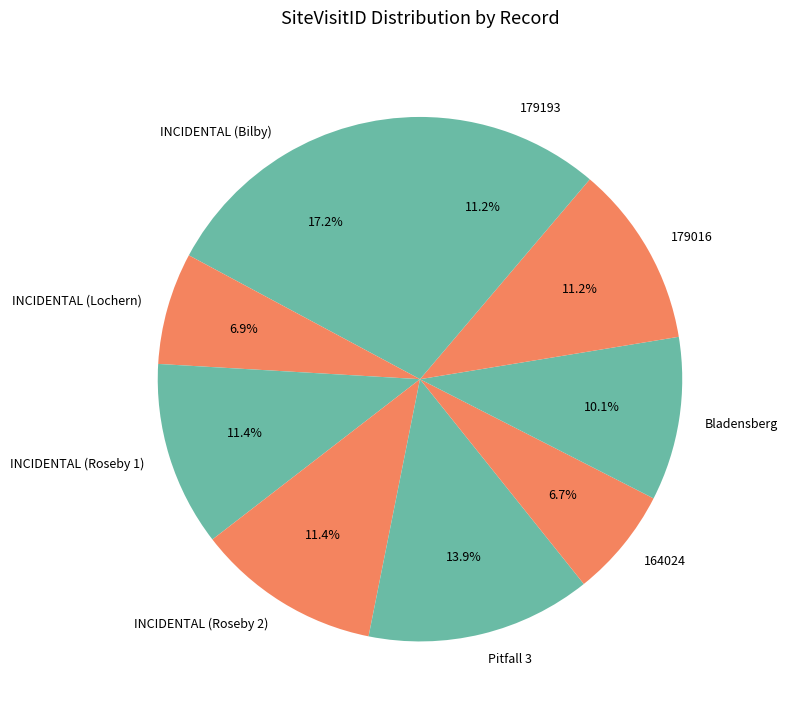

How many slices are in this pie chart?

9